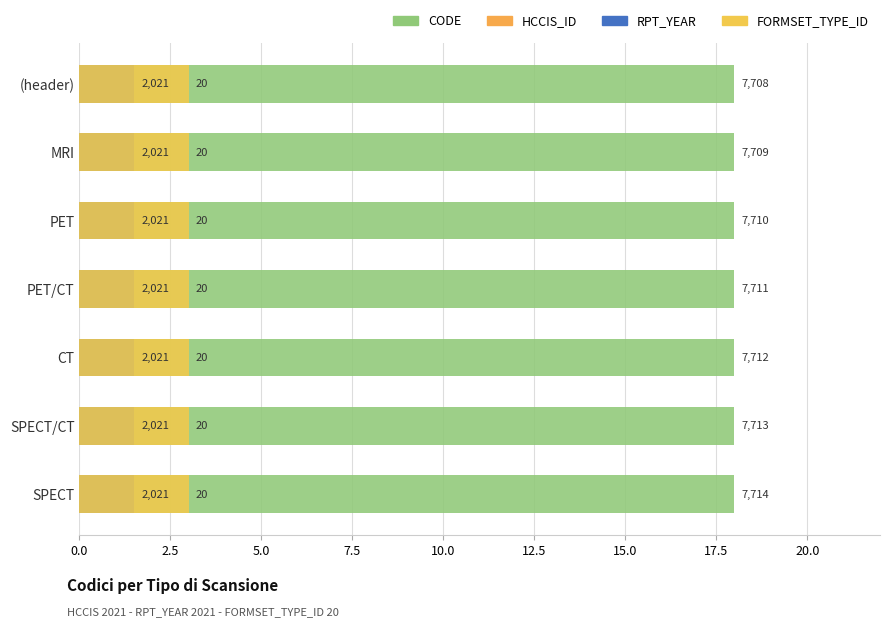

Which series has the largest range (max minus min)?

CODE